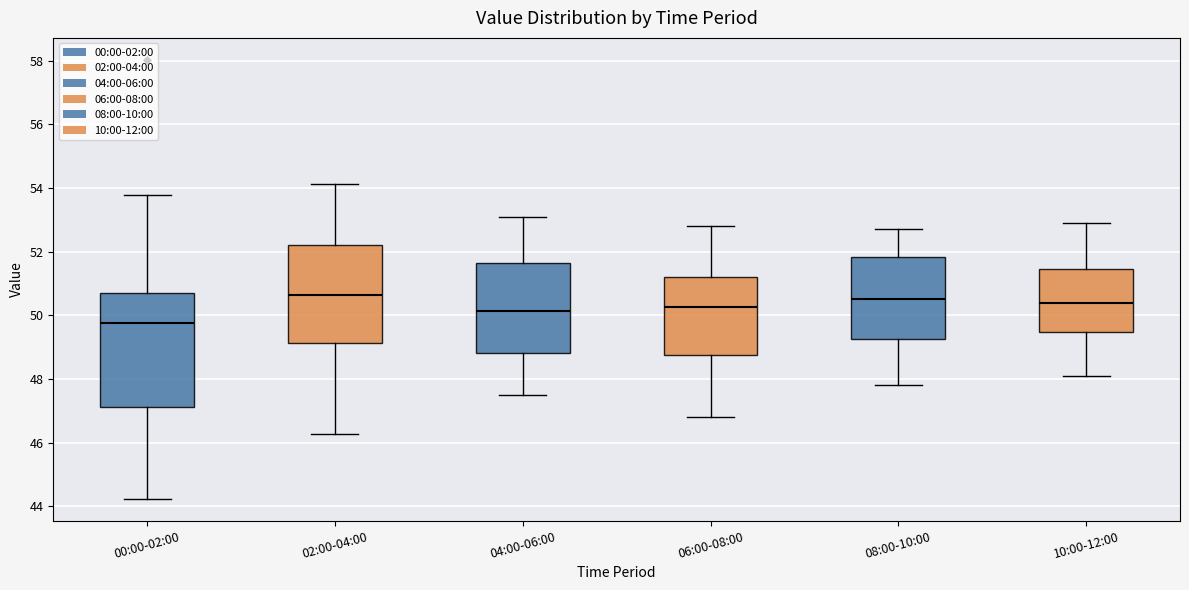

Where does the median line of the box for 00:00-02:00 sit on the y-axis? The values are not printed on the chart, so give them approximately, as read against the axis.

49.8